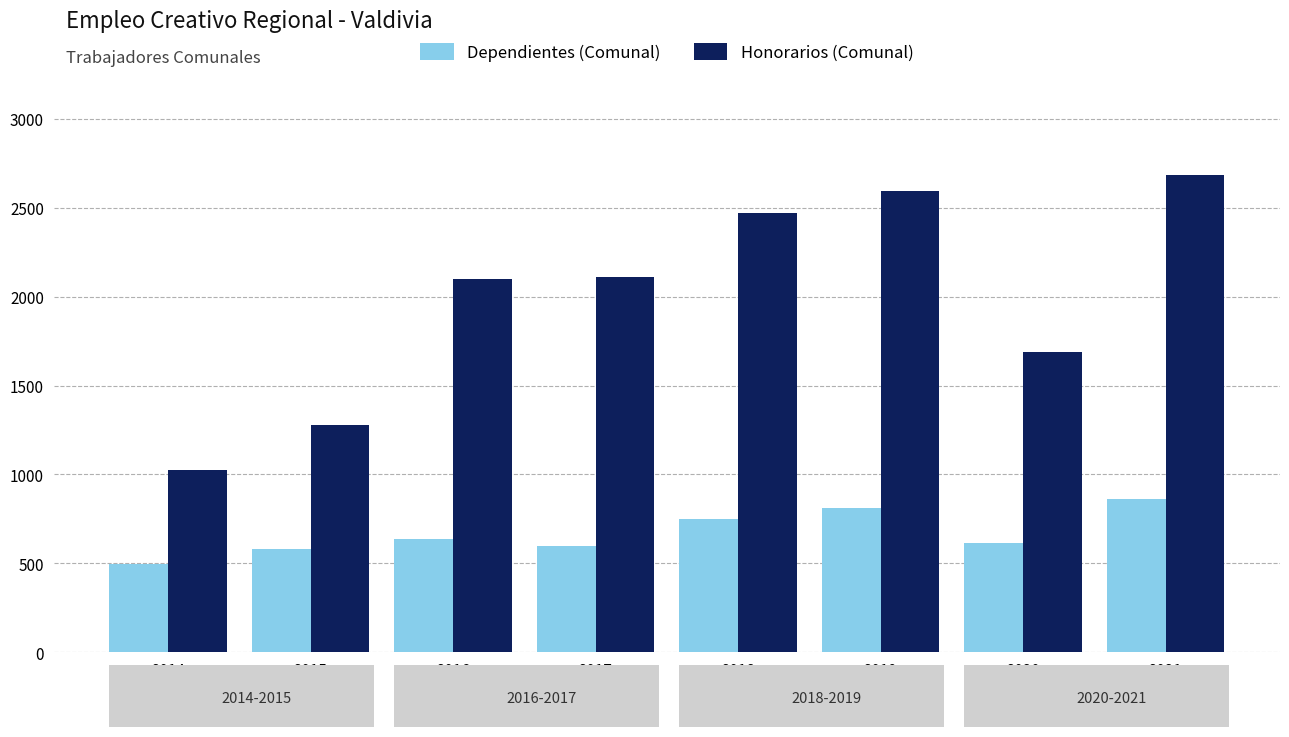

Rank the series by their average value, from lowest to highest.

Dependientes (Comunal), Honorarios (Comunal)